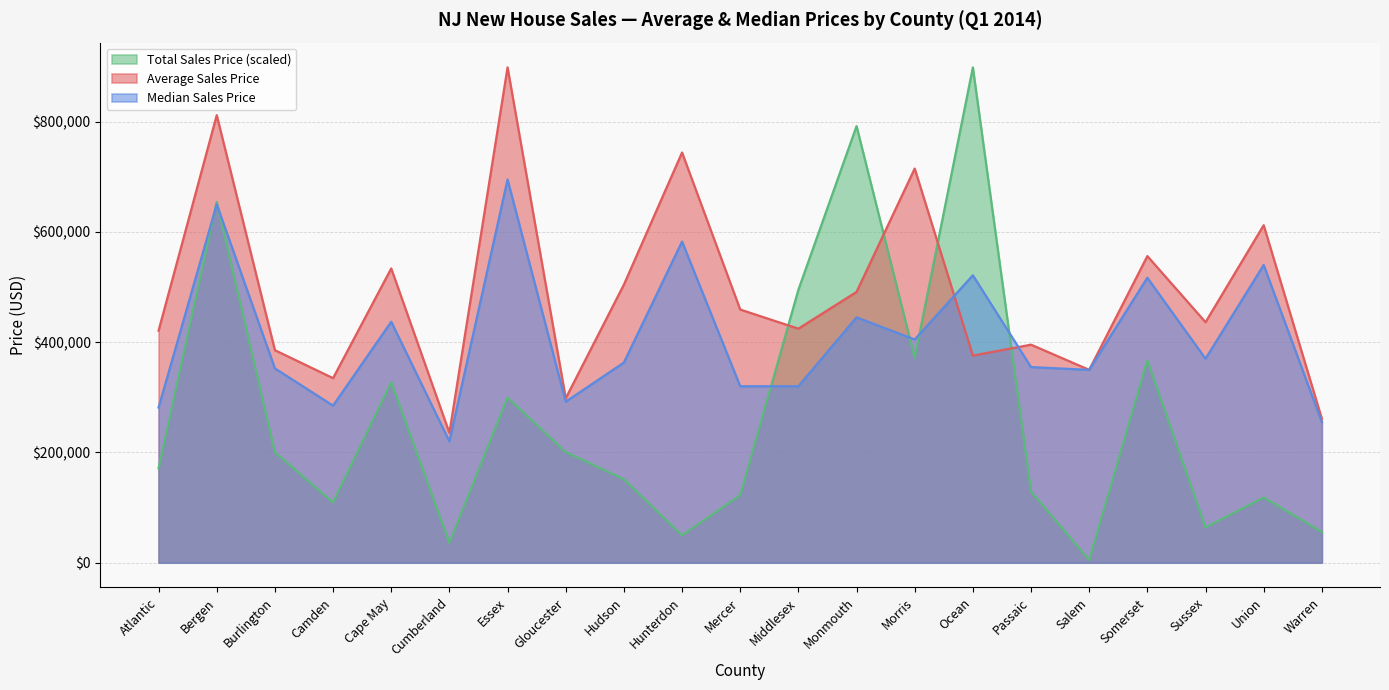

Is the value of Total Sales Price at Gloucester greater than the value of Median Sales Price at Burlington?

No